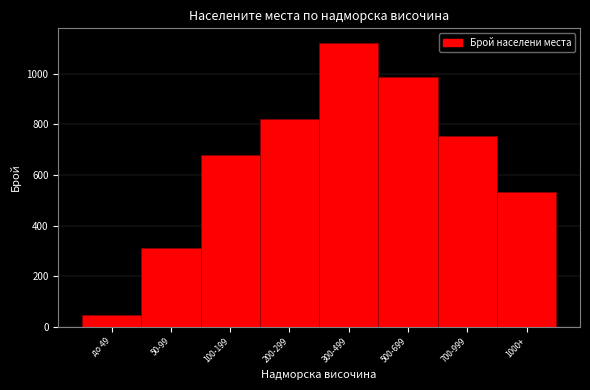

Reading left to right, list all the values displayed in this chart.

45	312	678	823	1124	987	756	534